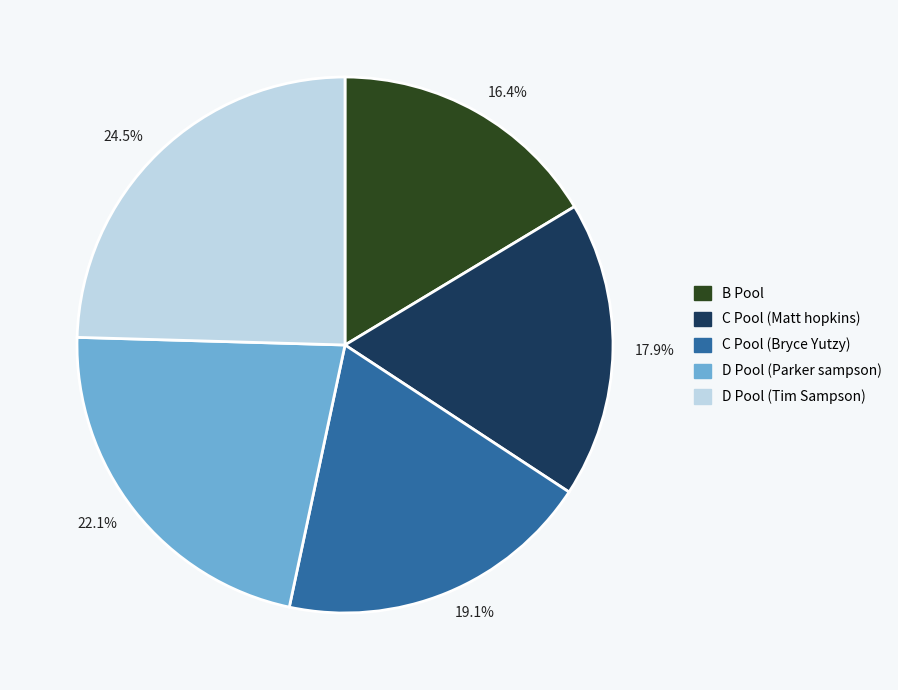

Which category has the smallest portion of the pie?

16.4%